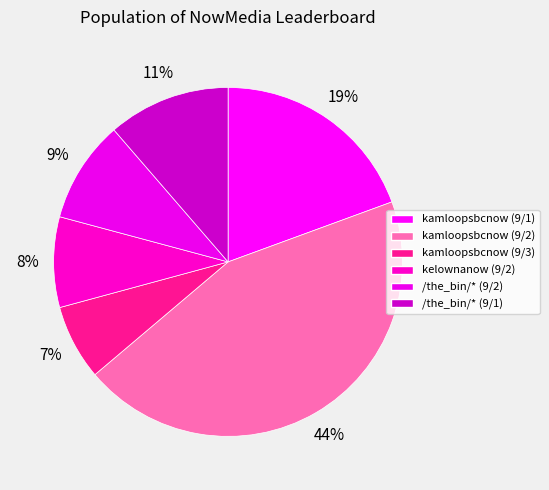

How many slices are in this pie chart?

6